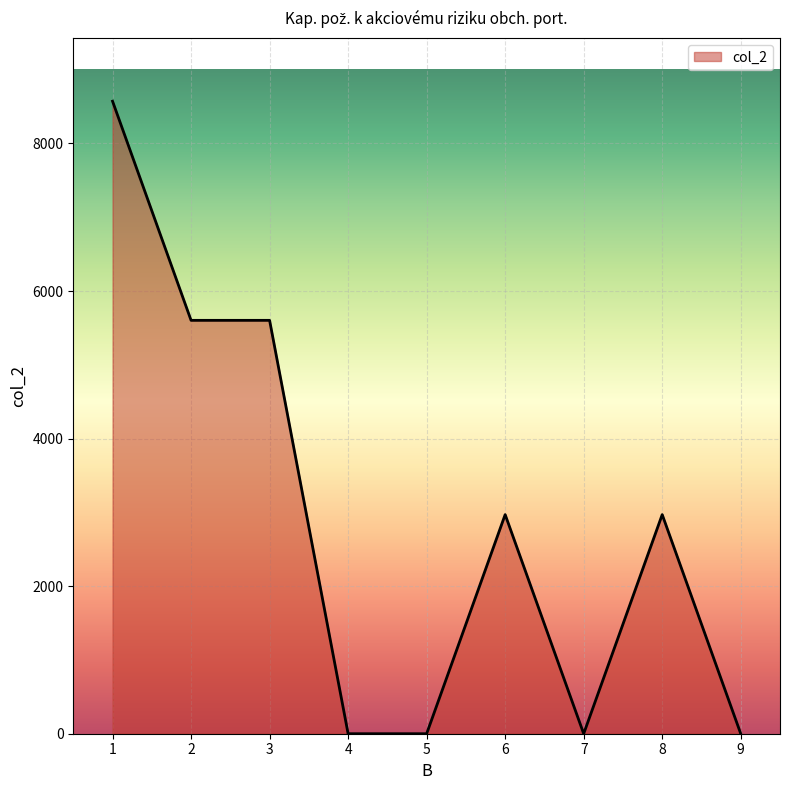

Reading right to left, what are all the values shown in this chart?

0	2970	0	2970	0	0	5603	5603	8573